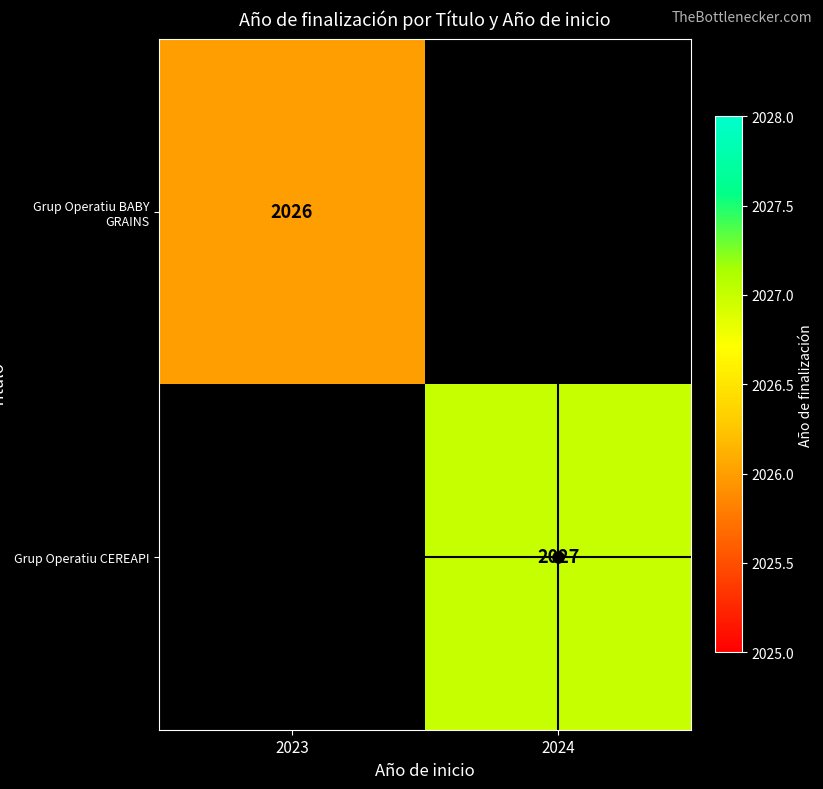

At how many categories does at least one series exceed 1606?

2